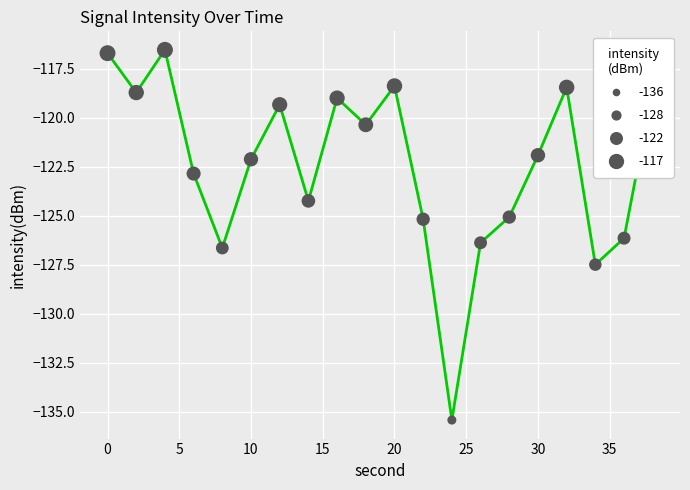

What is the maximum value shown in the chart?

-116.5